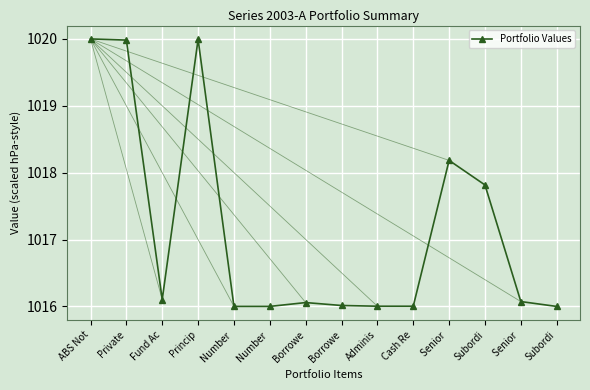

How many lines are shown in the chart?

1